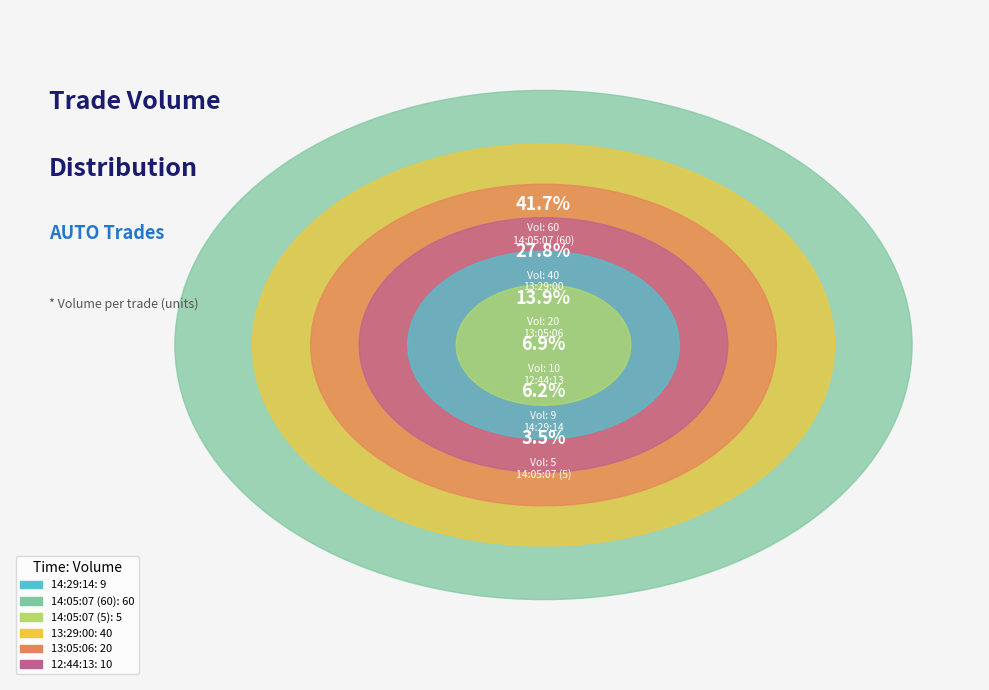

Does 13:05:06 represent more than half of the total?

No